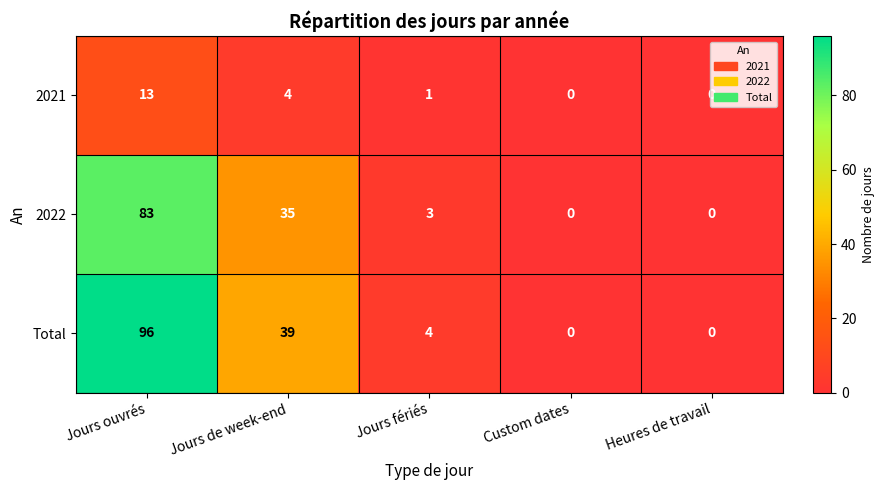

Which label corresponds to the largest value in the chart?

Jours ouvrés